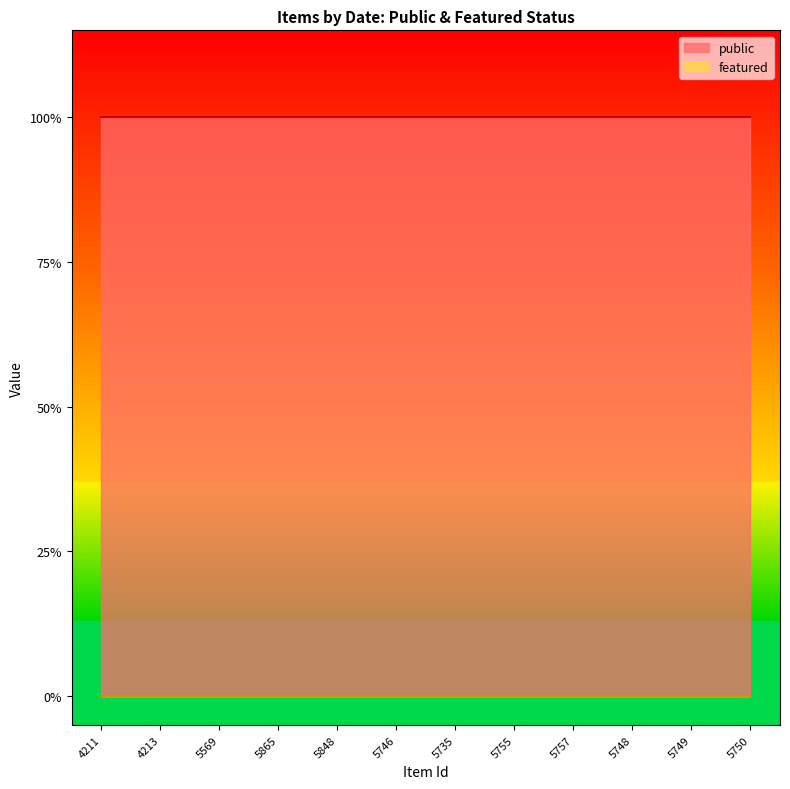

List the series in order of their peak value, lowest first.

featured, public